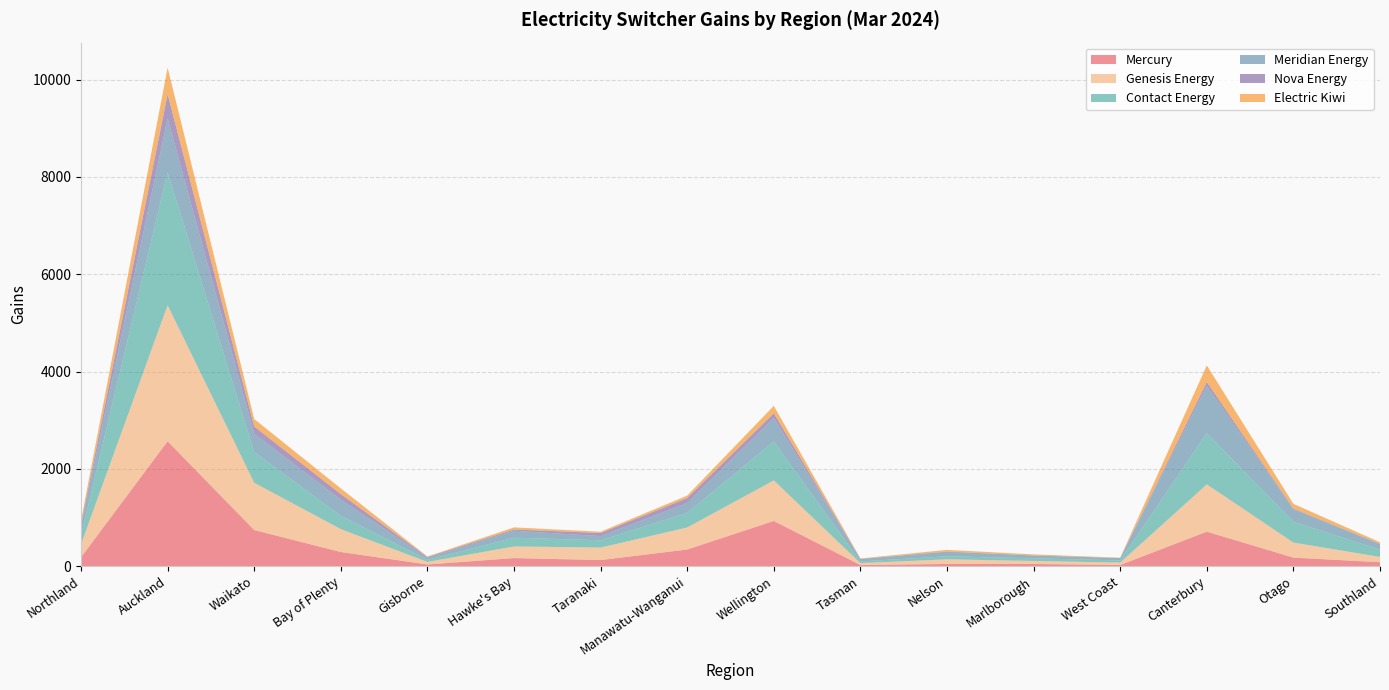

Reading left to right, transcribe all the data shown in this chart.

Mercury: Northland=183	Auckland=2567	Waikato=743	Bay of Plenty=291	Gisborne=35	Hawke's Bay=166	Taranaki=126	Manawatu-Wanganui=342	Wellington=929	Tasman=24	Nelson=45	Marlborough=45	West Coast=24	Canterbury=709	Otago=176	Southland=81
Genesis Energy: Northland=268	Auckland=2796	Waikato=971	Bay of Plenty=470	Gisborne=52	Hawke's Bay=239	Taranaki=256	Manawatu-Wanganui=453	Wellington=834	Tasman=38	Nelson=96	Marlborough=62	West Coast=49	Canterbury=972	Otago=309	Southland=109
Contact Energy: Northland=182	Auckland=2734	Waikato=629	Bay of Plenty=274	Gisborne=42	Hawke's Bay=180	Taranaki=150	Manawatu-Wanganui=300	Wellington=799	Tasman=34	Nelson=62	Marlborough=54	West Coast=45	Canterbury=1054	Otago=427	Southland=150
Meridian Energy: Northland=201	Auckland=1105	Waikato=377	Bay of Plenty=331	Gisborne=44	Hawke's Bay=143	Taranaki=85	Manawatu-Wanganui=204	Wellington=481	Tasman=50	Nelson=94	Marlborough=59	West Coast=48	Canterbury=972	Otago=256	Southland=113
Nova Energy: Northland=32	Auckland=498	Waikato=150	Bay of Plenty=115	Gisborne=16	Hawke's Bay=26	Taranaki=64	Manawatu-Wanganui=101	Wellington=100	Tasman=4	Nelson=4	Marlborough=1	West Coast=1	Canterbury=78	Otago=15	Southland=5
Electric Kiwi: Northland=72	Auckland=548	Waikato=155	Bay of Plenty=117	Gisborne=10	Hawke's Bay=43	Taranaki=27	Manawatu-Wanganui=50	Wellington=152	Tasman=9	Nelson=34	Marlborough=21	West Coast=7	Canterbury=342	Otago=98	Southland=33